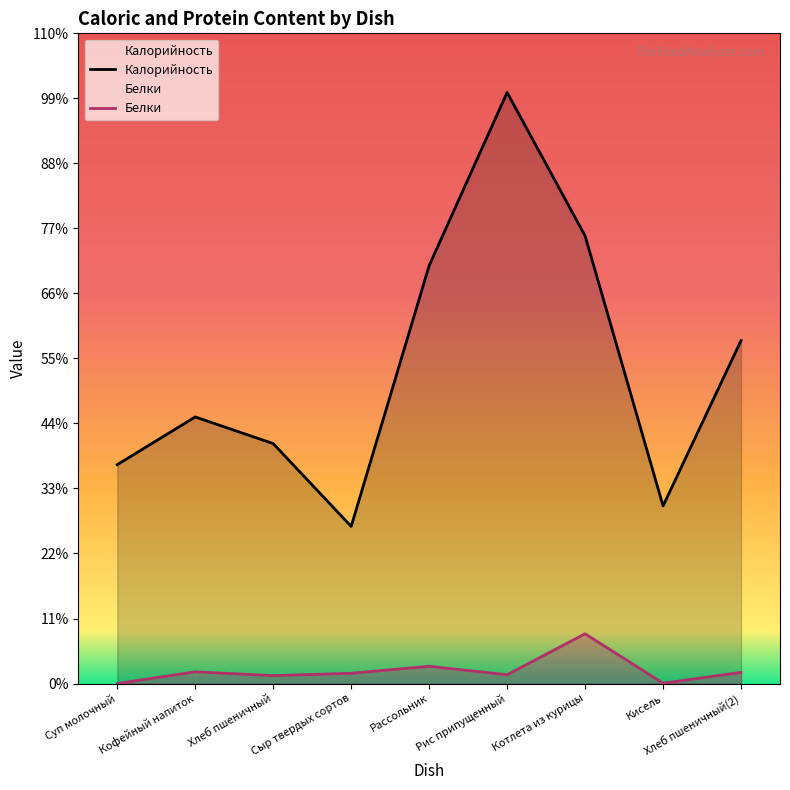

True or false: Белки has a value of 0.1 at Кисель.

True